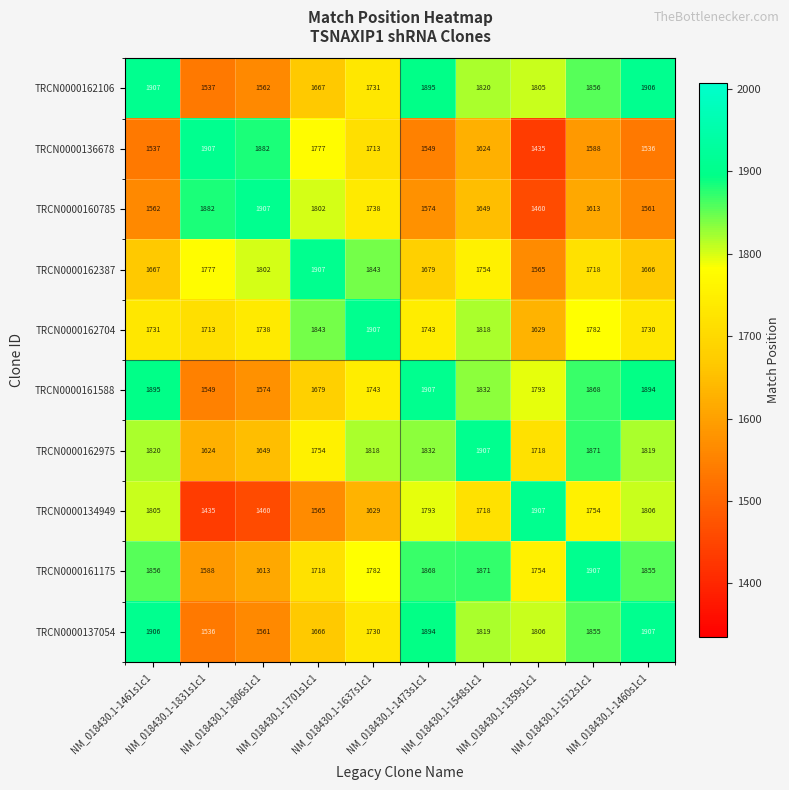

What is the minimum value shown in the chart?

1435